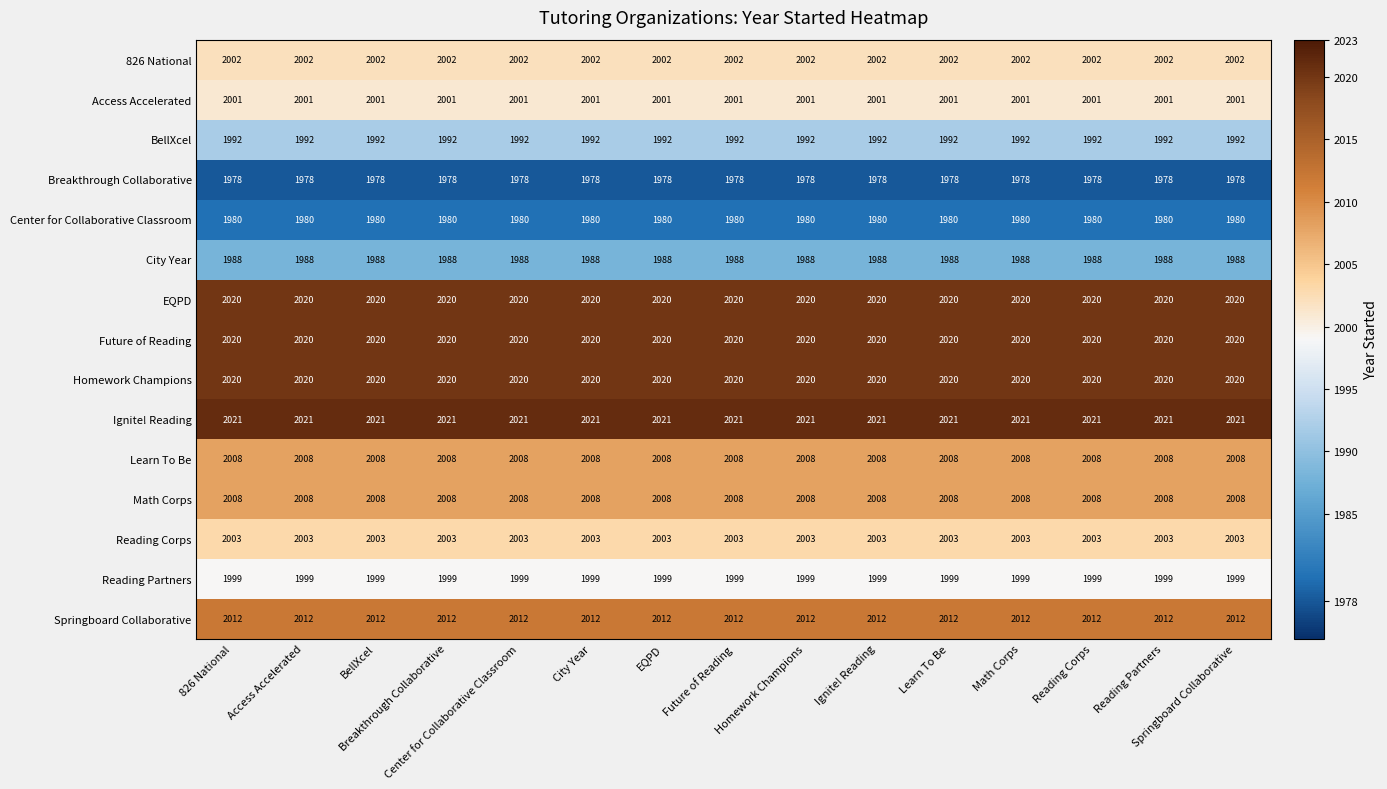

What is the minimum value shown in the chart?

1978